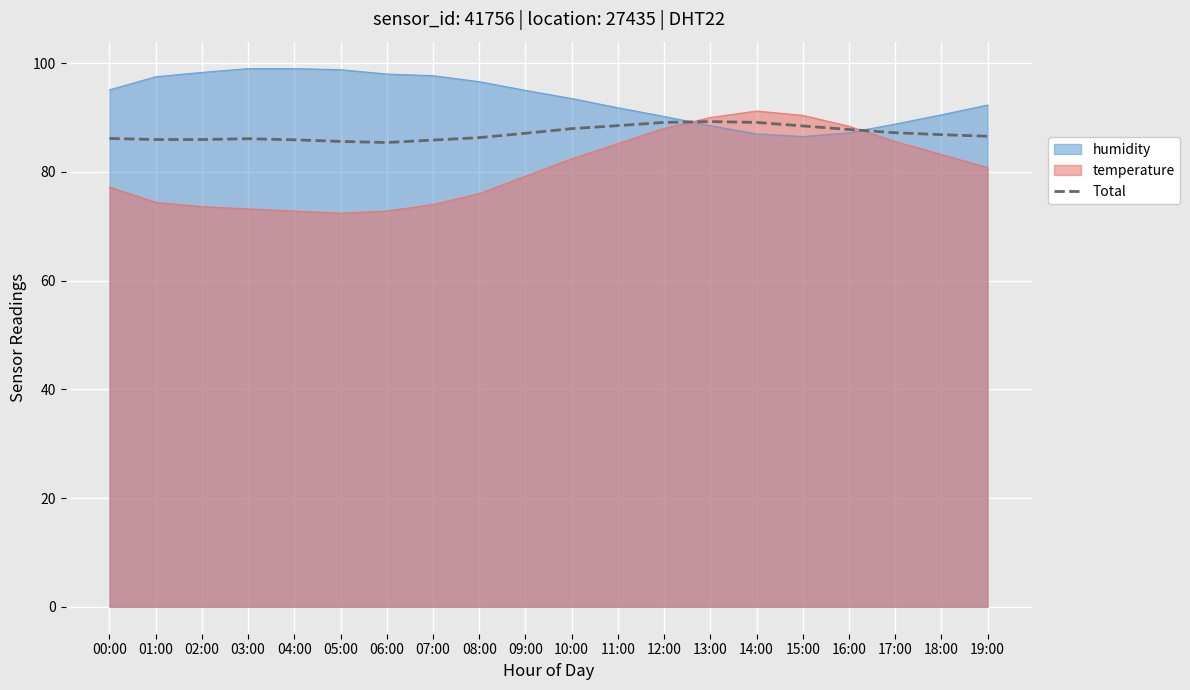

How many lines are shown in the chart?

3